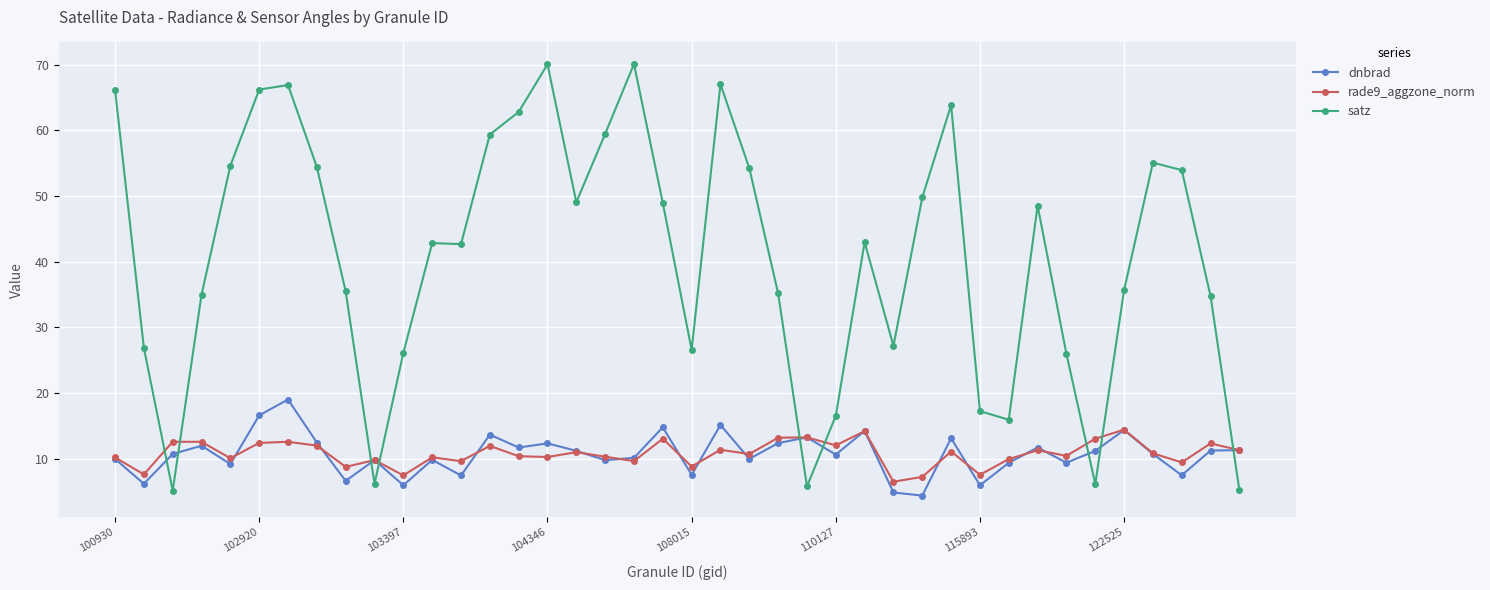

At how many categories does at least one series exceed 38?

22